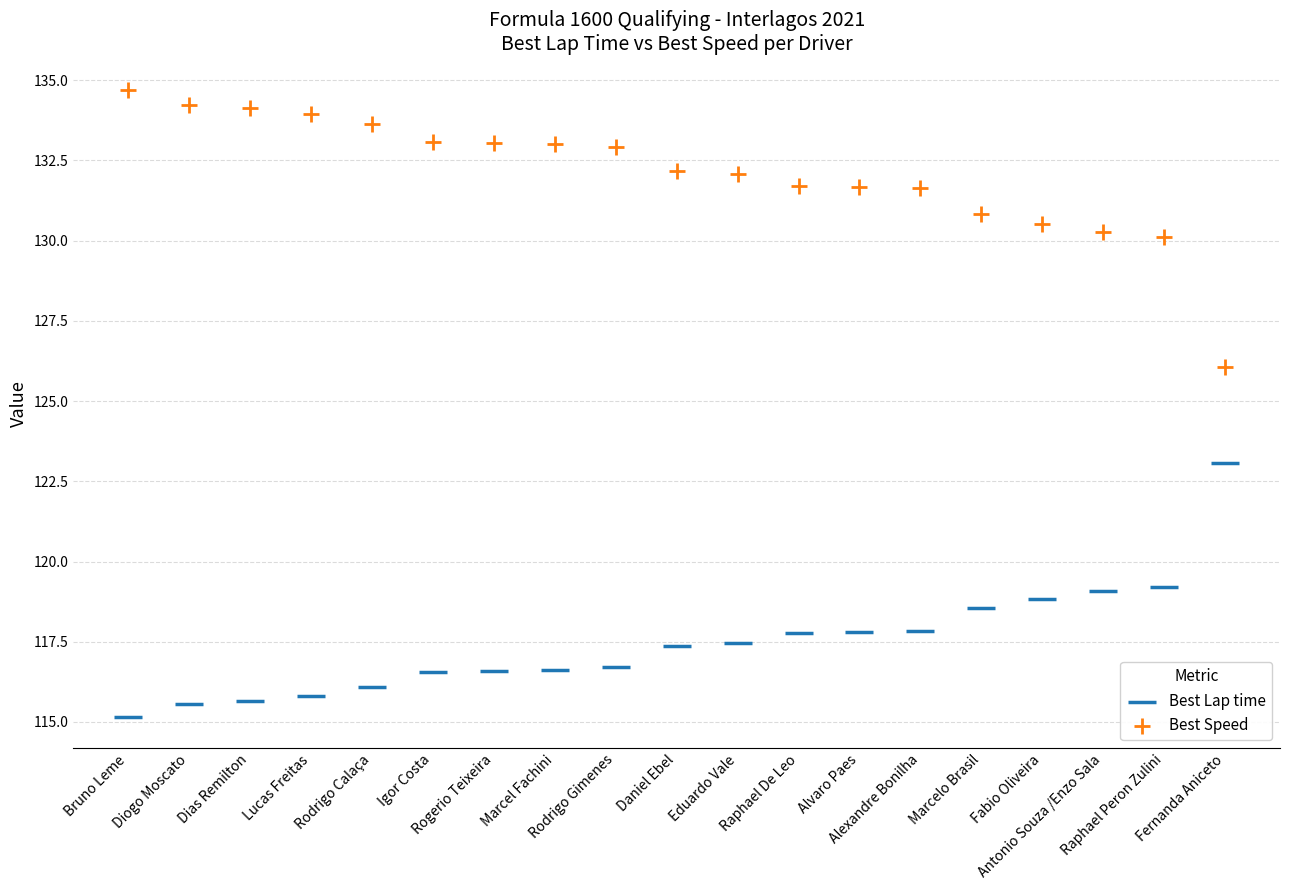

Which series contains the lowest Y value?

Best Lap time